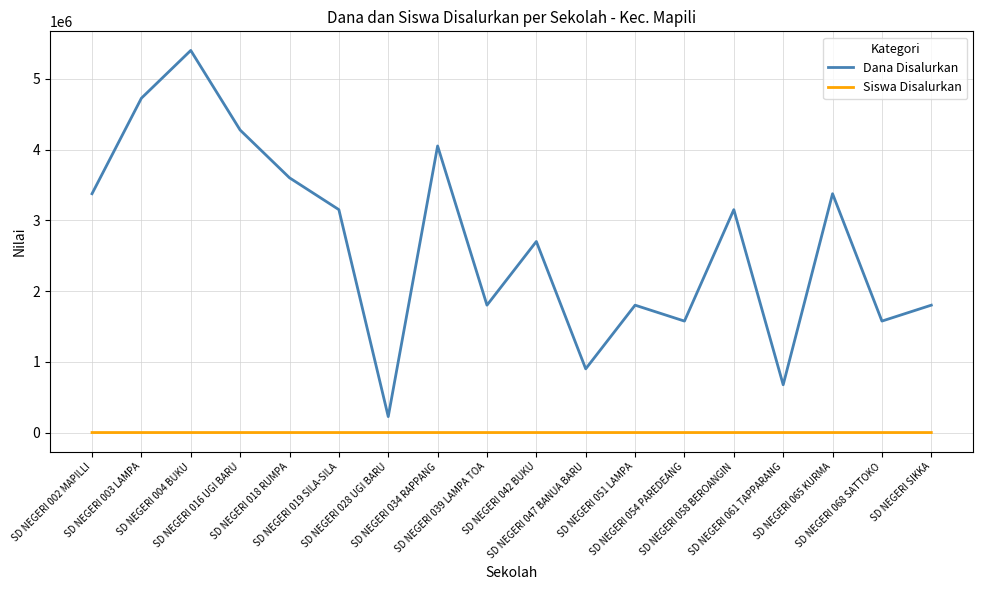

True or false: Siswa Disalurkan and Dana Disalurkan intersect in this chart.

False